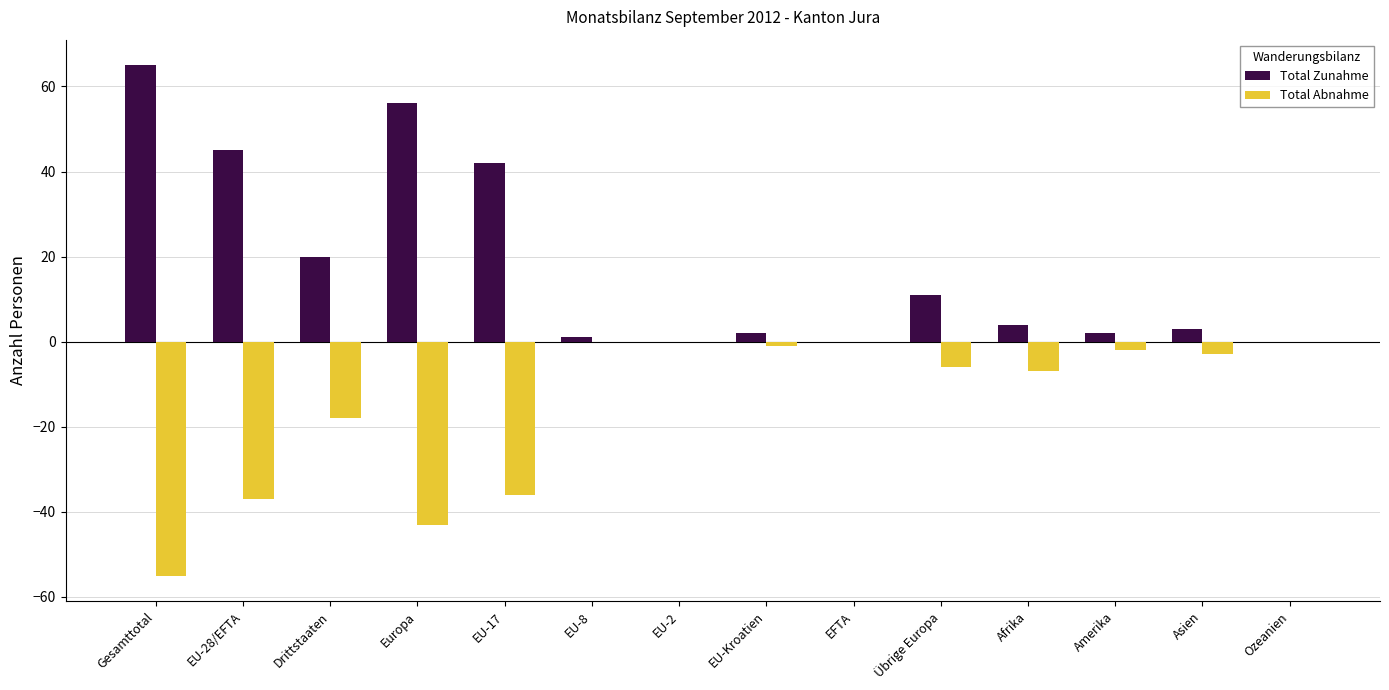

Where does the Total Zunahme series first go above 4?

Gesamttotal